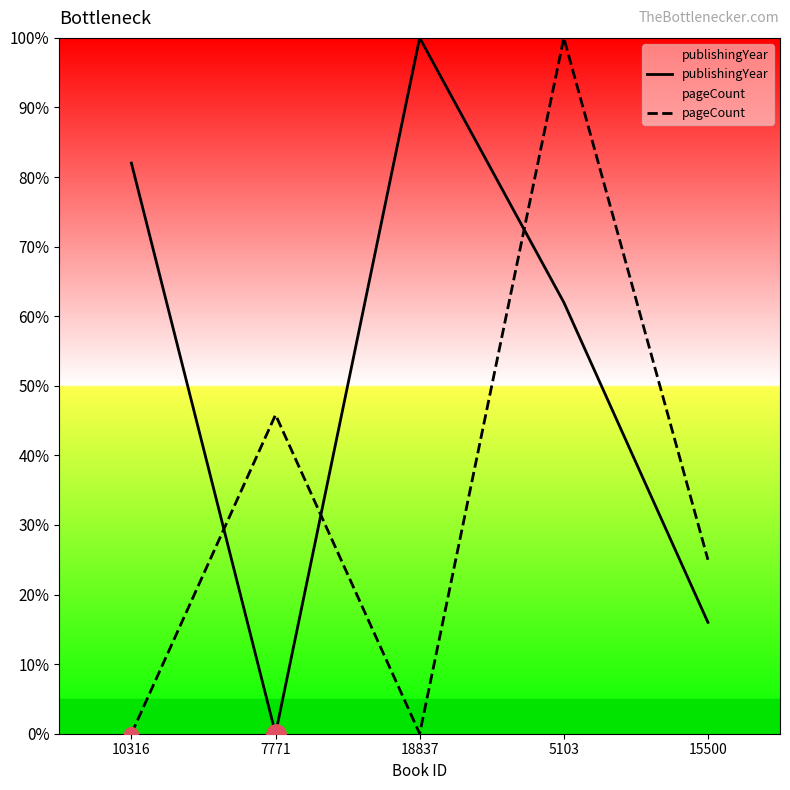

Which series has the largest total across all categories?

publishingYear